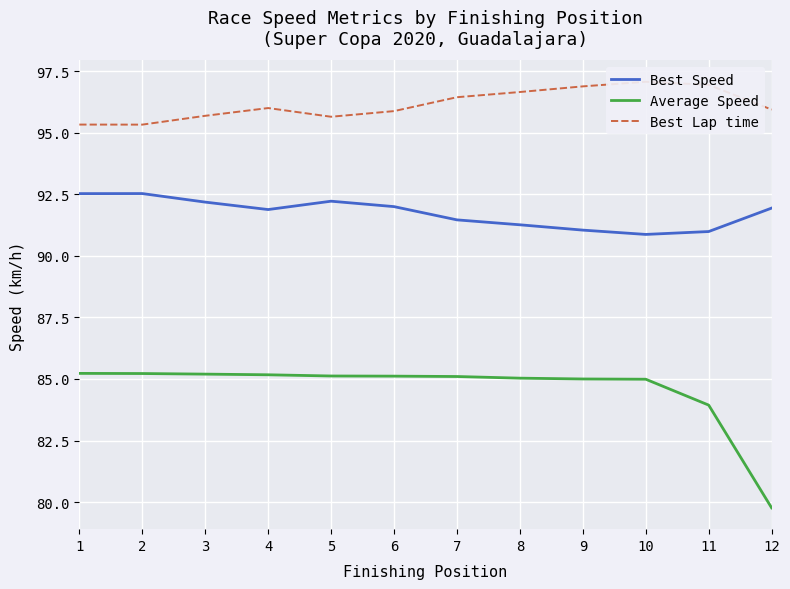

At which category does Best Speed reach its first local valley?

4